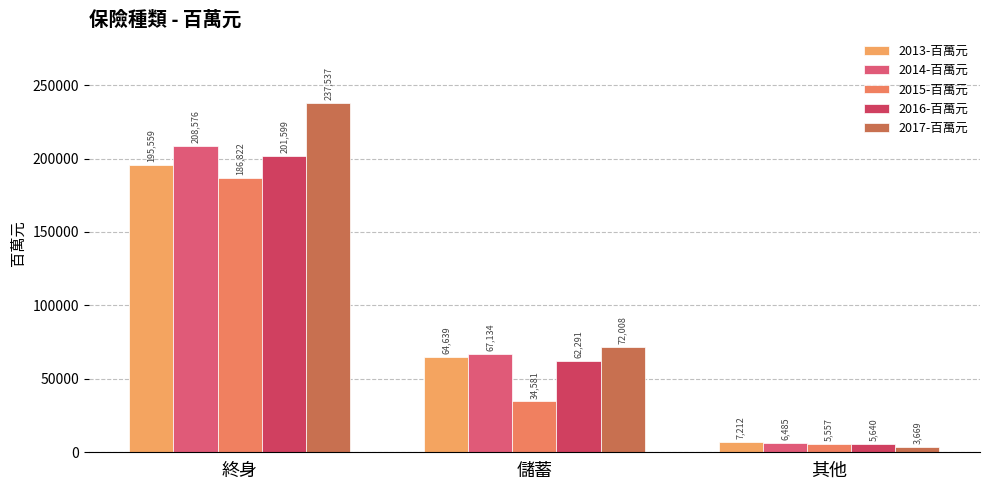

Rank the series by their maximum value, from highest to lowest.

2017-百萬元, 2014-百萬元, 2016-百萬元, 2013-百萬元, 2015-百萬元